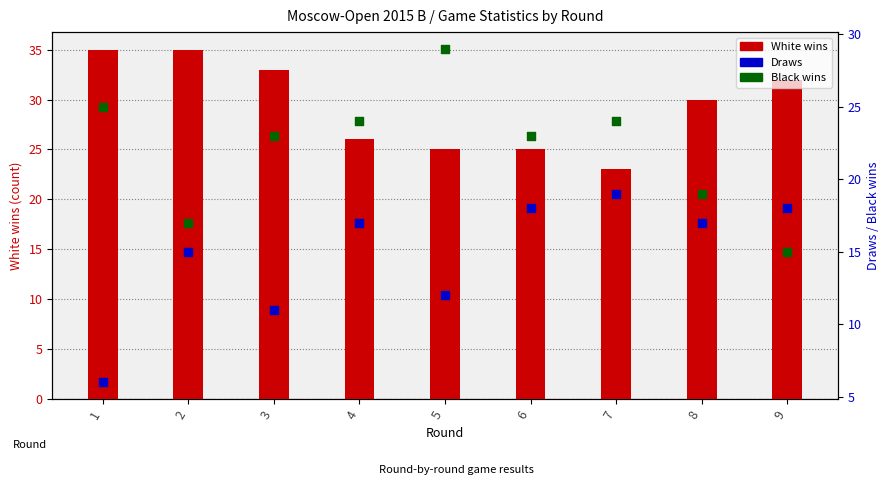

Which series contains the highest Y value?

White wins